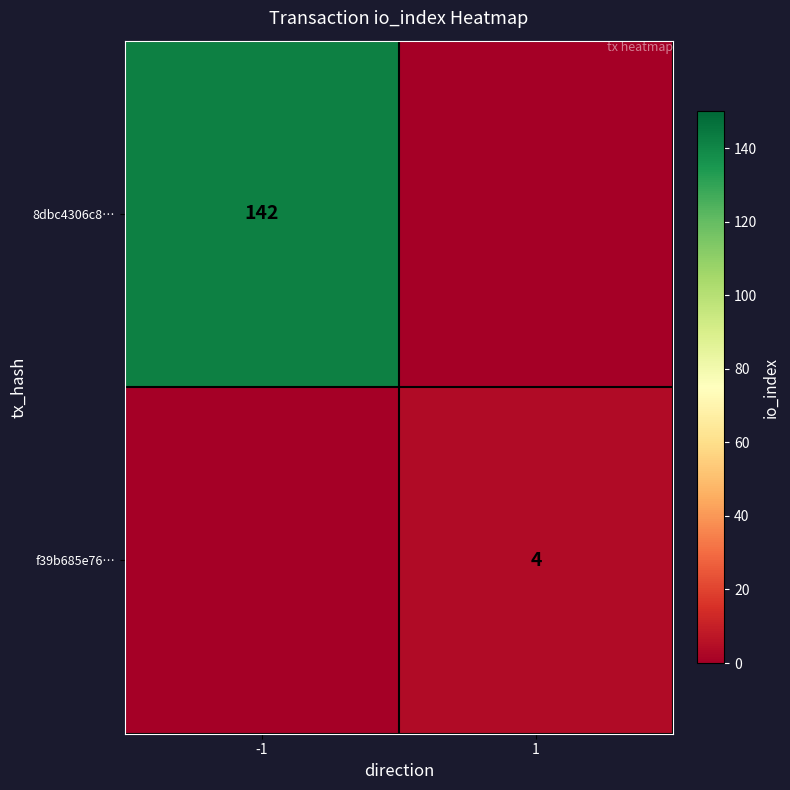

Is it true that f39b685e76… equals 6 at 1?

False